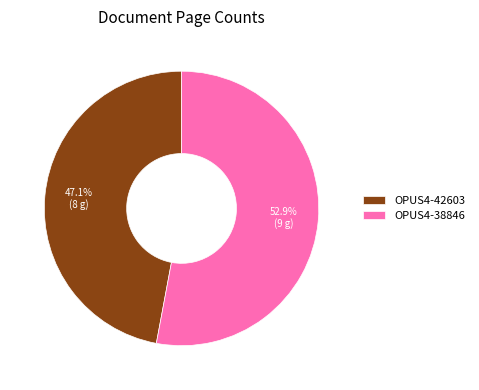

What is the smallest slice in the pie chart?

OPUS4-42603